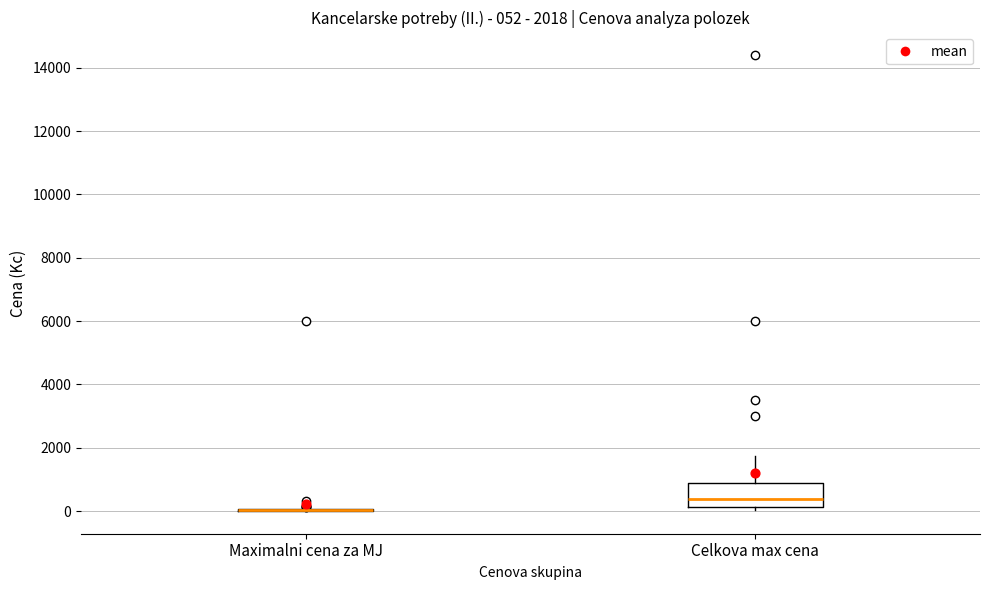

Comparing the boxes themselves (not the whiskers), which one is the tallest?

Celkova max cena